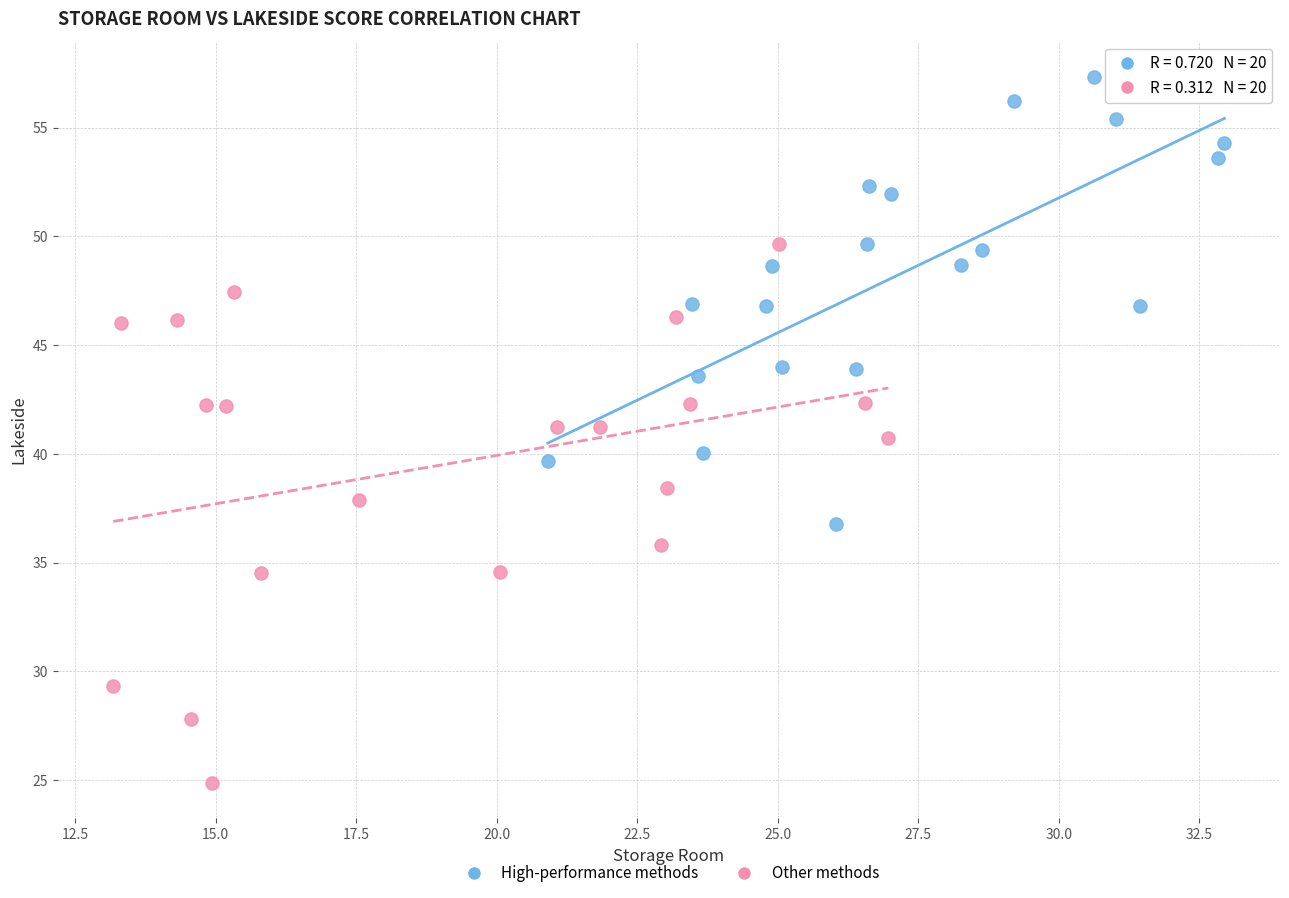

Which series has the widest spread of Y values?

Other methods